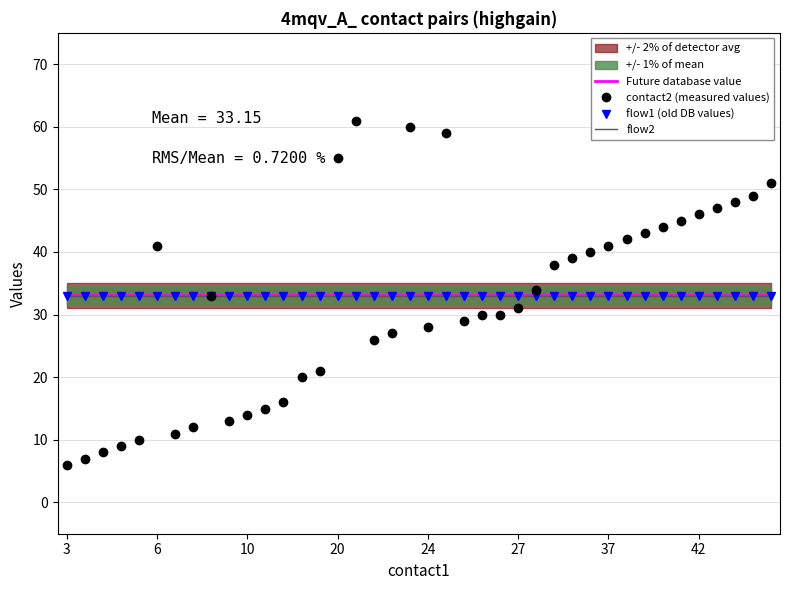

What is the difference between the maximum and second lowest values in the contact2 (measured values) series?

54.0